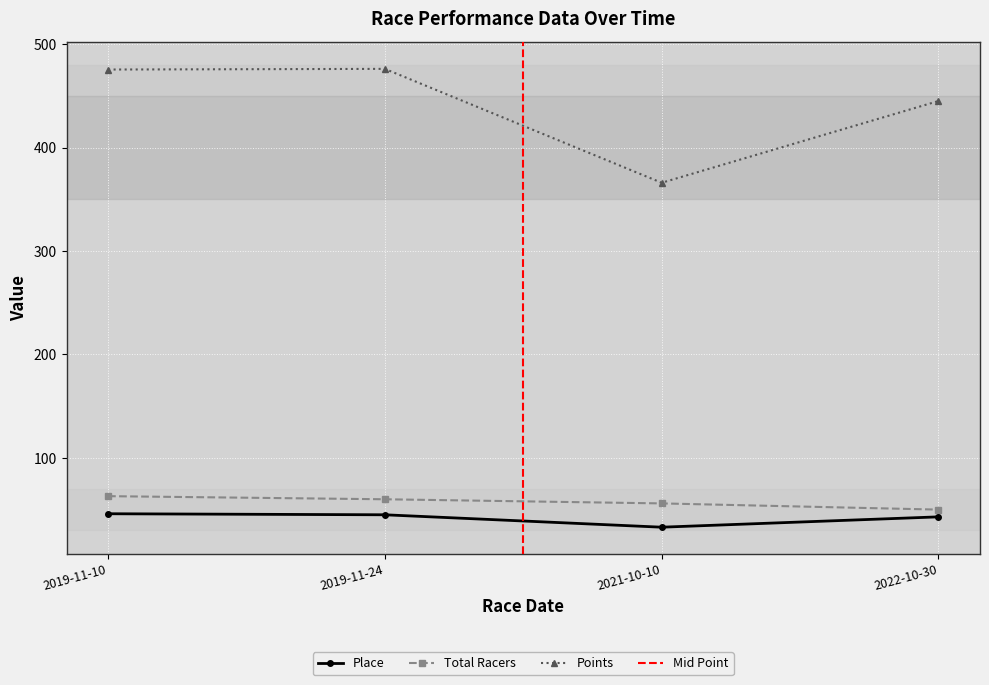

What is the difference between the highest and lowest values at 2019-11-24?

431.1